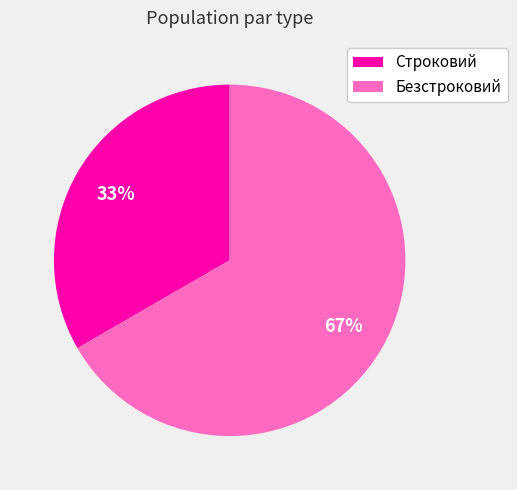

Combined, do Безстроковий and Строковий account for over 50%?

Yes